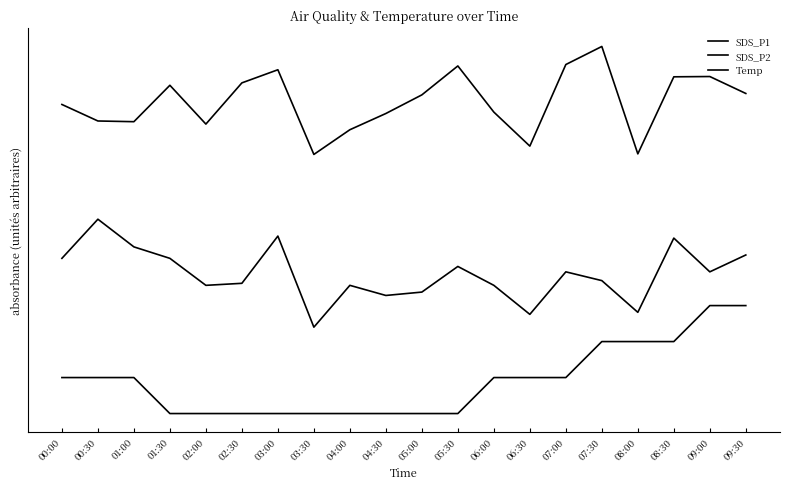

True or false: Temp has more than 2 interior local peaks.

False